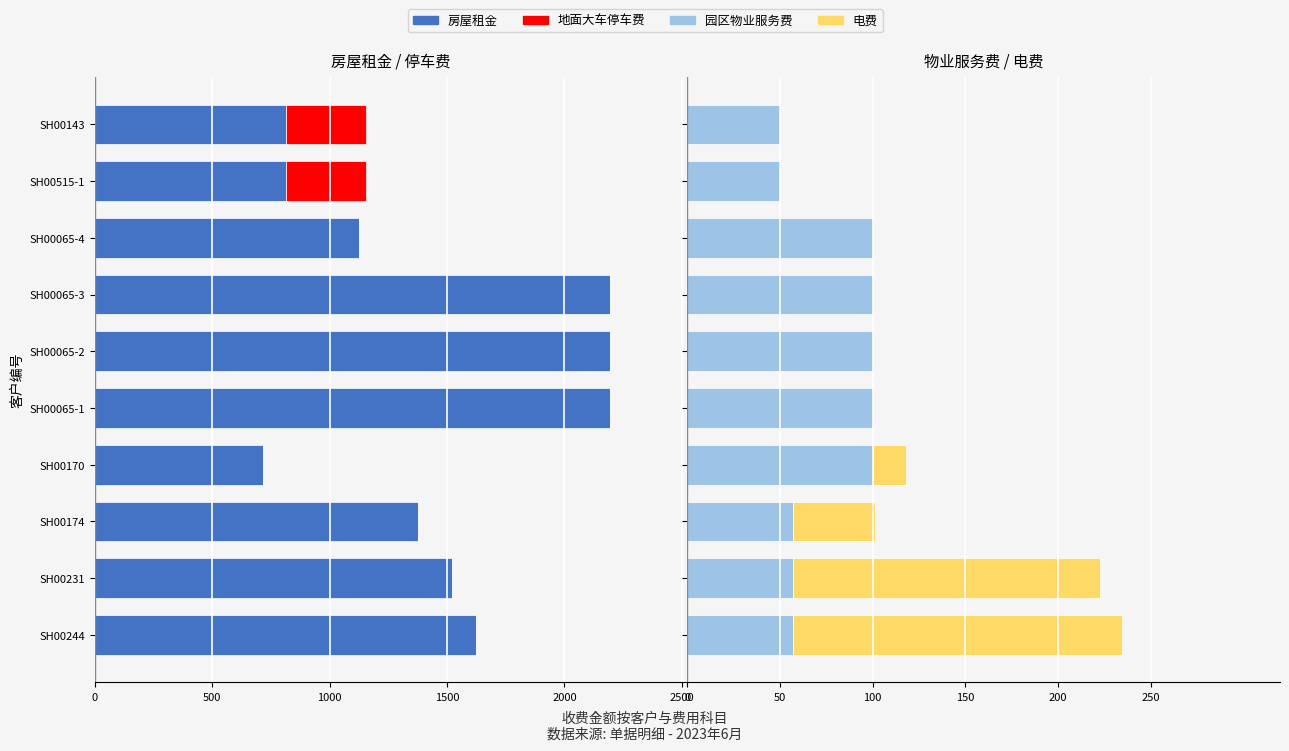

At how many categories does at least one series exceed -1013?

10